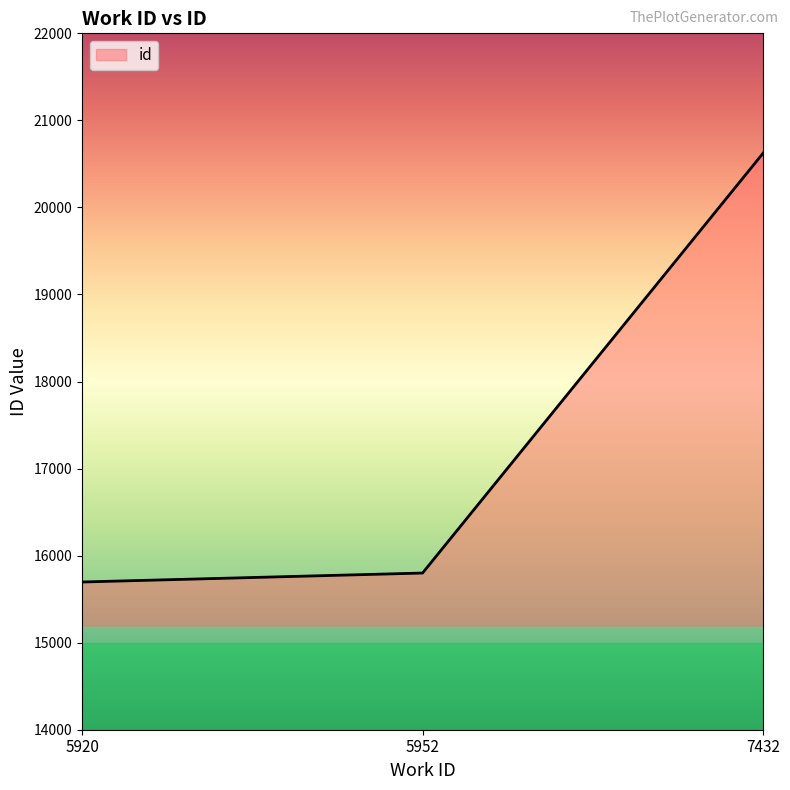

How many distinct data groups are displayed?

1